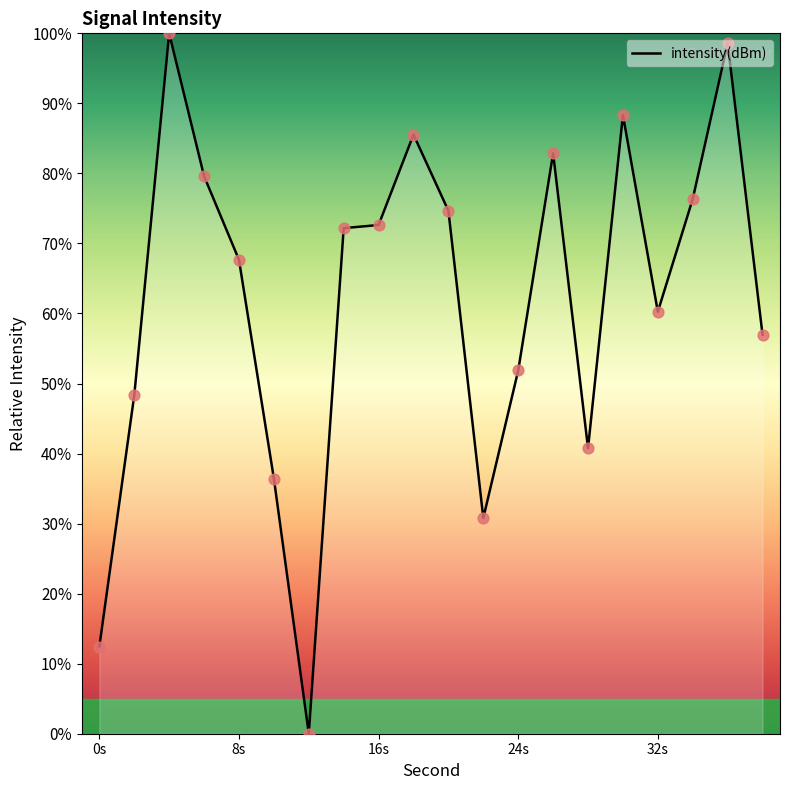

What is the maximum value shown in the chart?

100.0